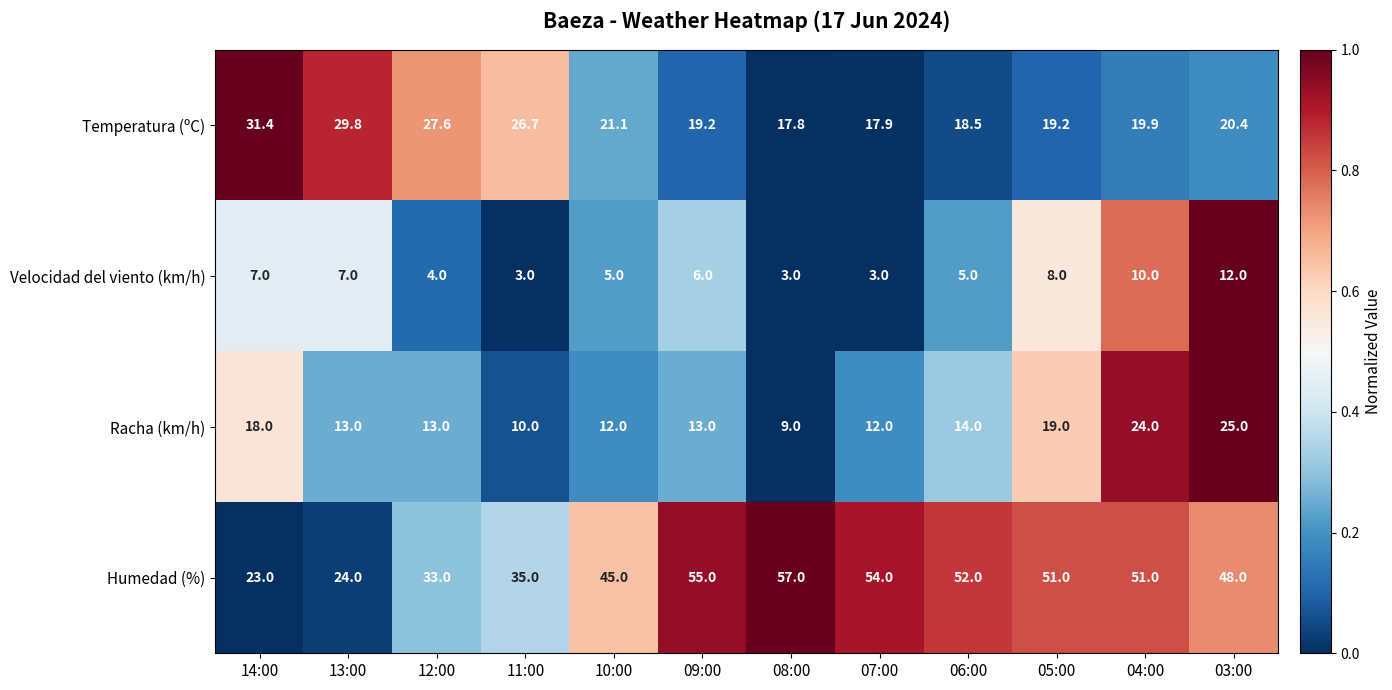

List the series in order of their overall mean, highest first.

Humedad (%), Temperatura (ºC), Racha (km/h), Velocidad del viento (km/h)